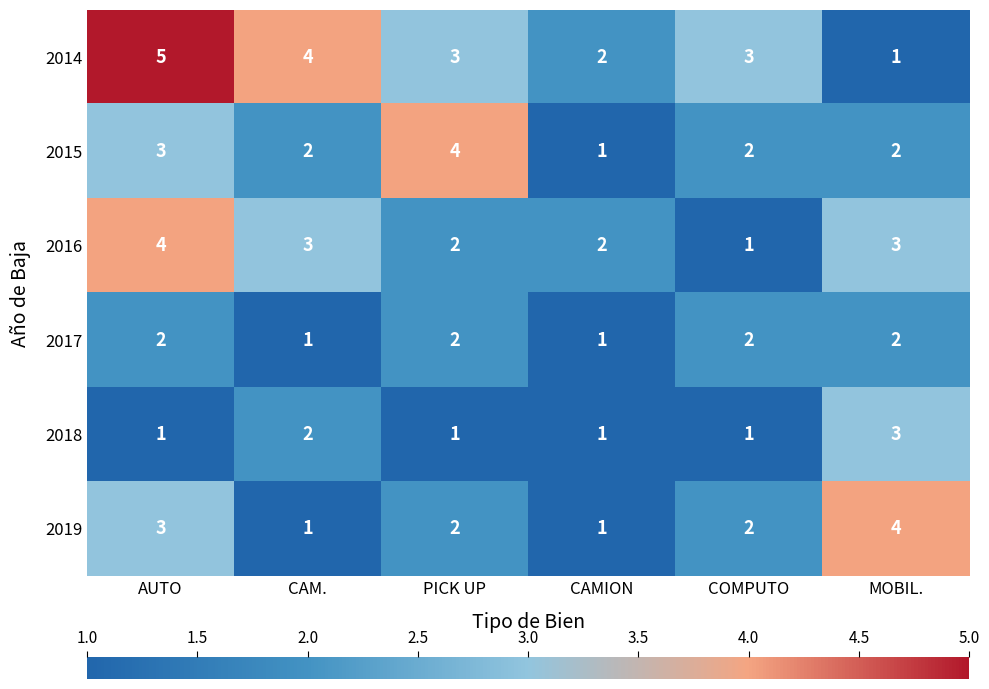

At how many categories does at least one series exceed 1?

6